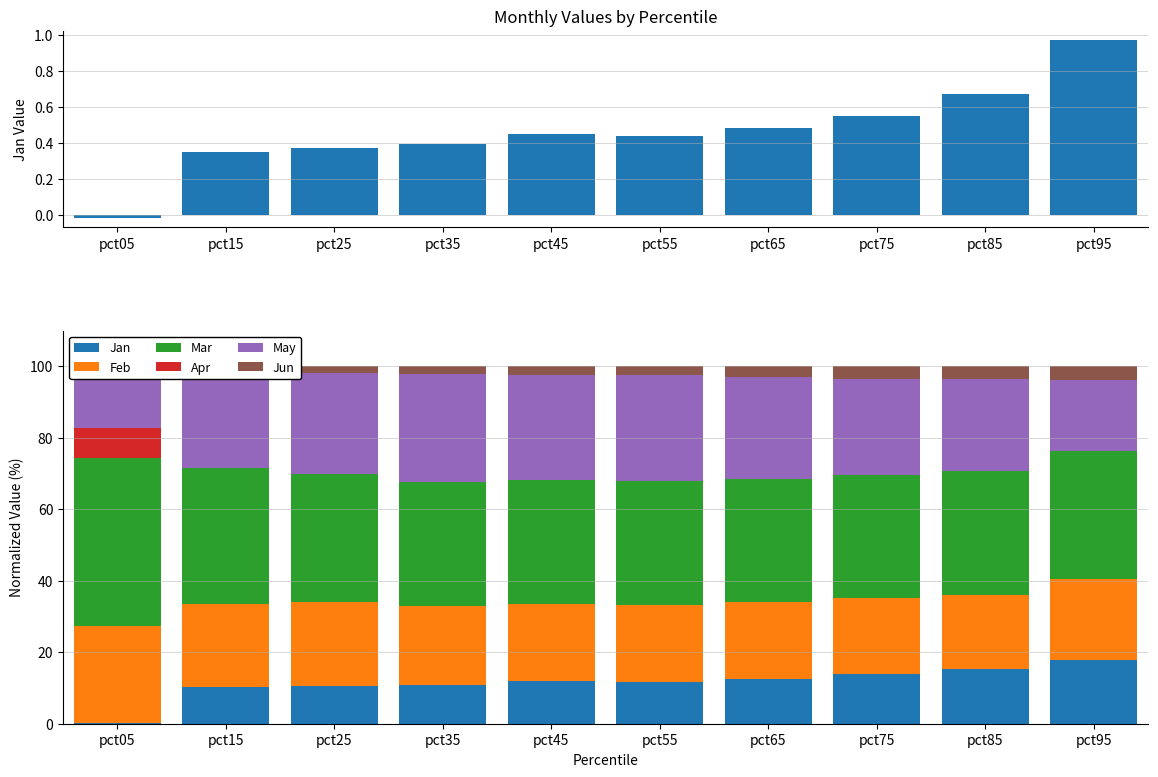

Is it true that Apr equals 0.0 at pct35?

True